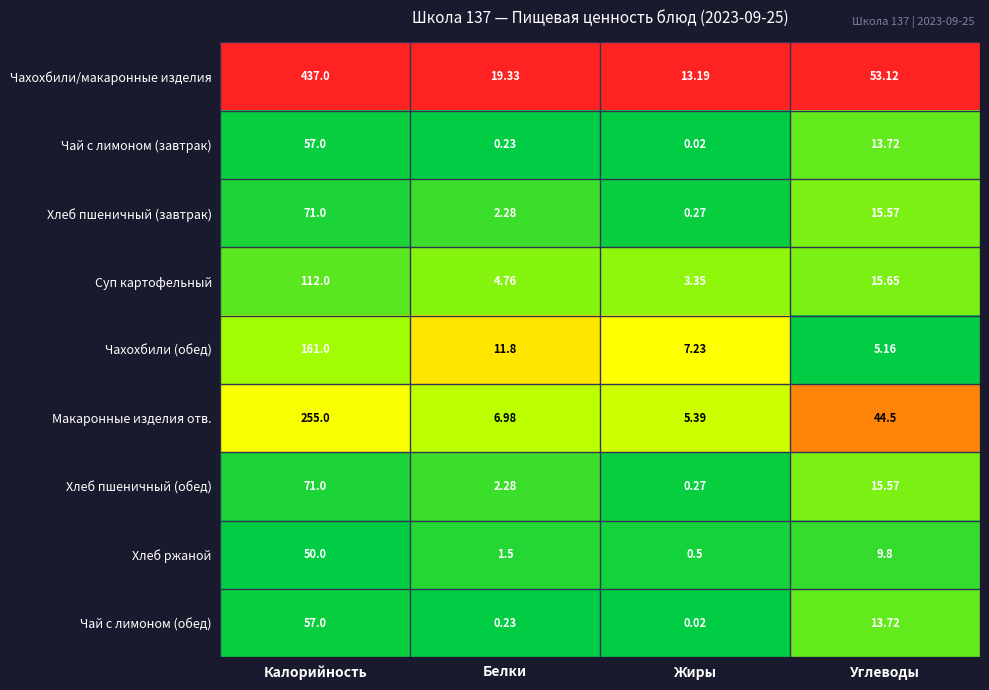

Which label corresponds to the largest value in the chart?

Калорийность